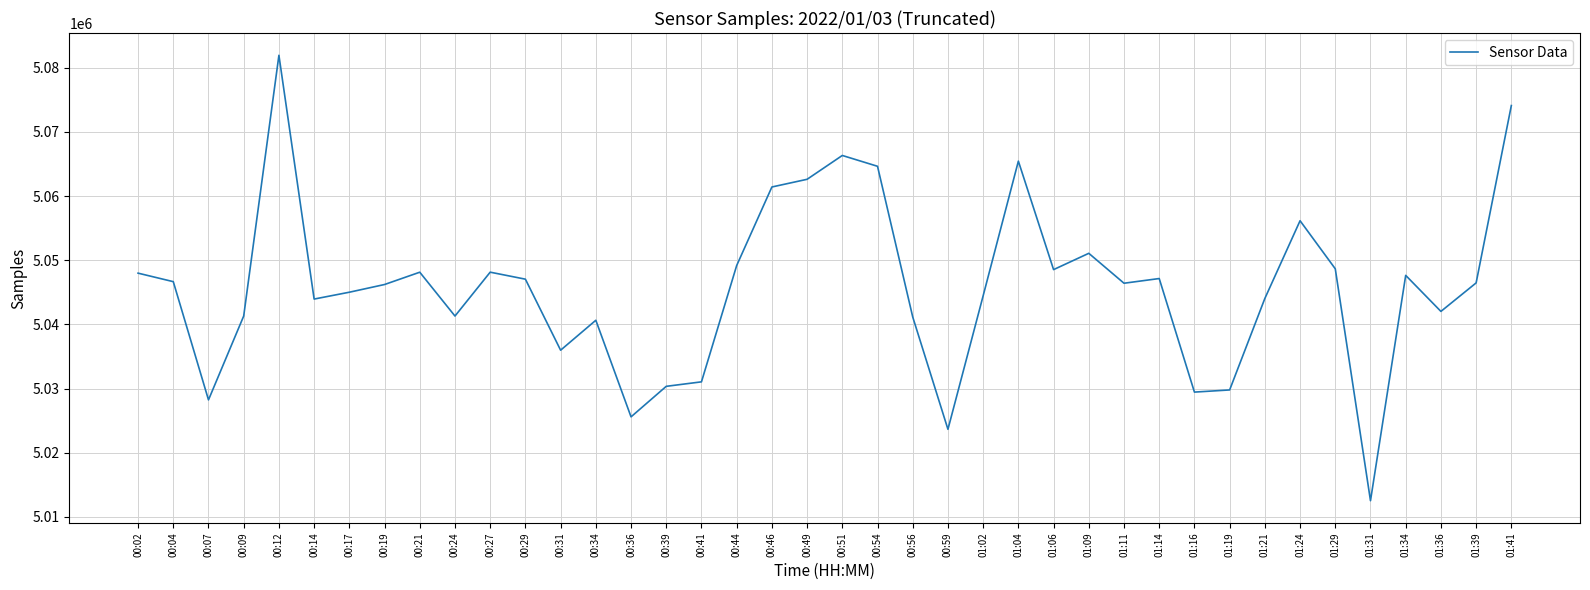

What position from the left is 00:19?

8